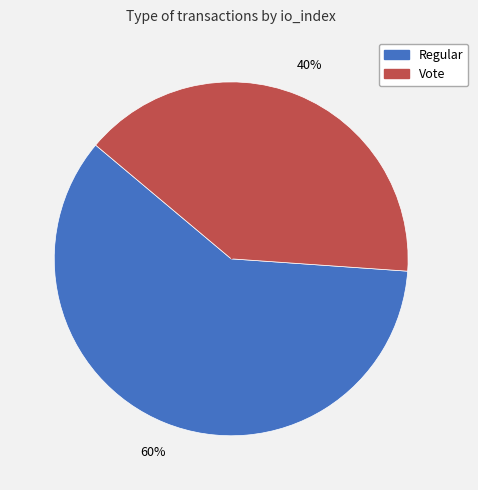

What is the ratio of the value at Vote to the value at Regular?

0.7